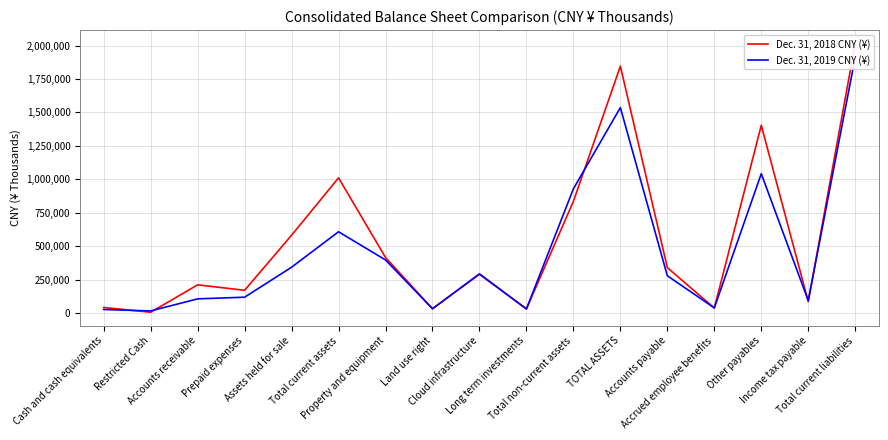

Rank the series by their average value, from lowest to highest.

Dec. 31, 2019 CNY (¥), Dec. 31, 2018 CNY (¥)